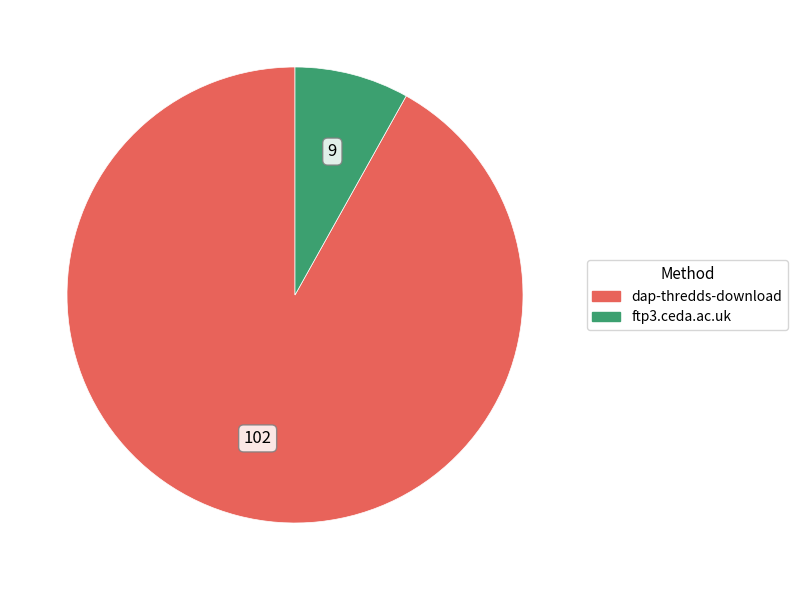

Is it true that dap-thredds-download is 83% of the pie?

False